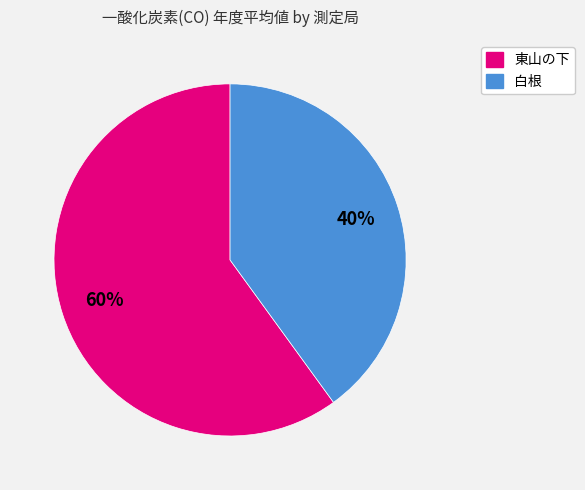

To the nearest percent, what is the difference between the 東山の下 and 白根 slice percentages?

20%